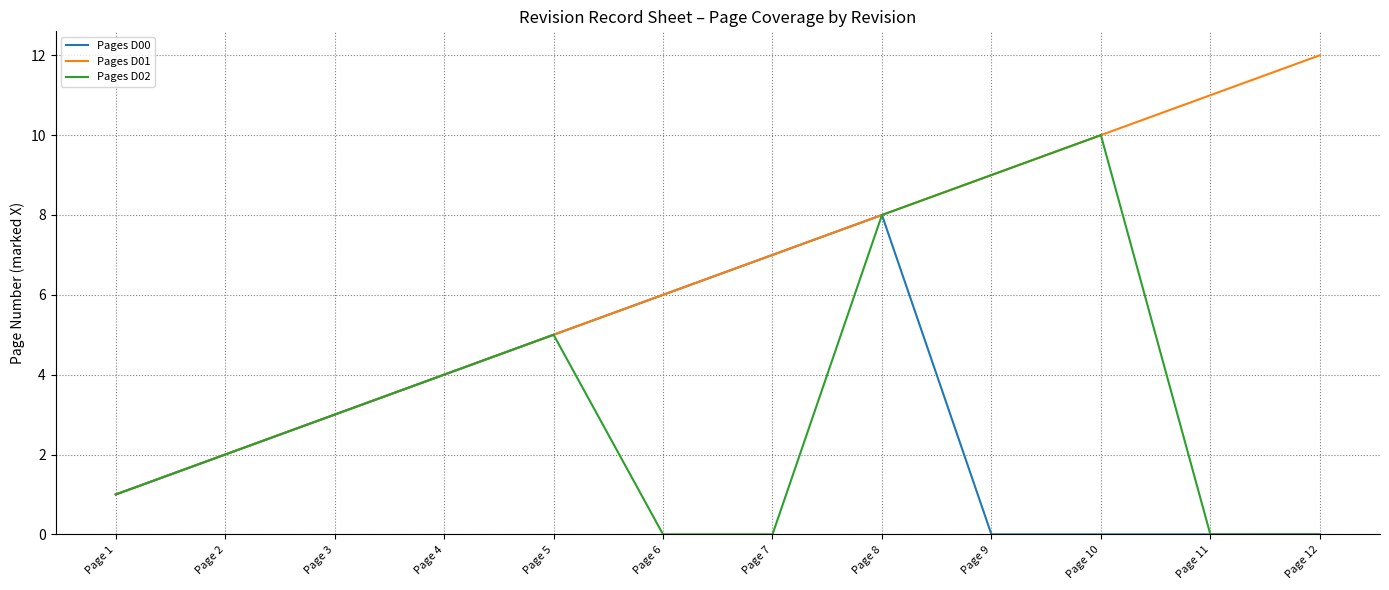

Reading left to right, what are all the values shown in this chart?

Pages D00: 1	2	3	4	5	6	7	8	0	0	0	0
Pages D01: 1	2	3	4	5	6	7	8	9	10	11	12
Pages D02: 1	2	3	4	5	0	0	8	9	10	0	0